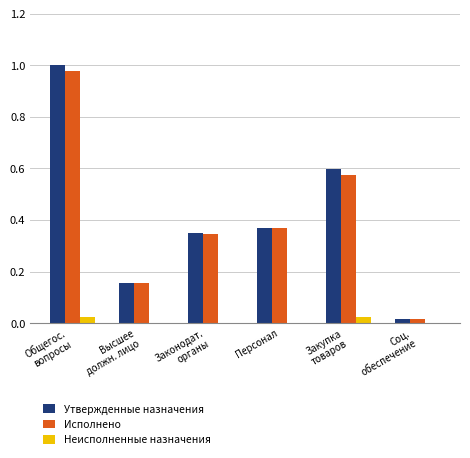

What is the sum of all Утвержденные назначения values?

2.5